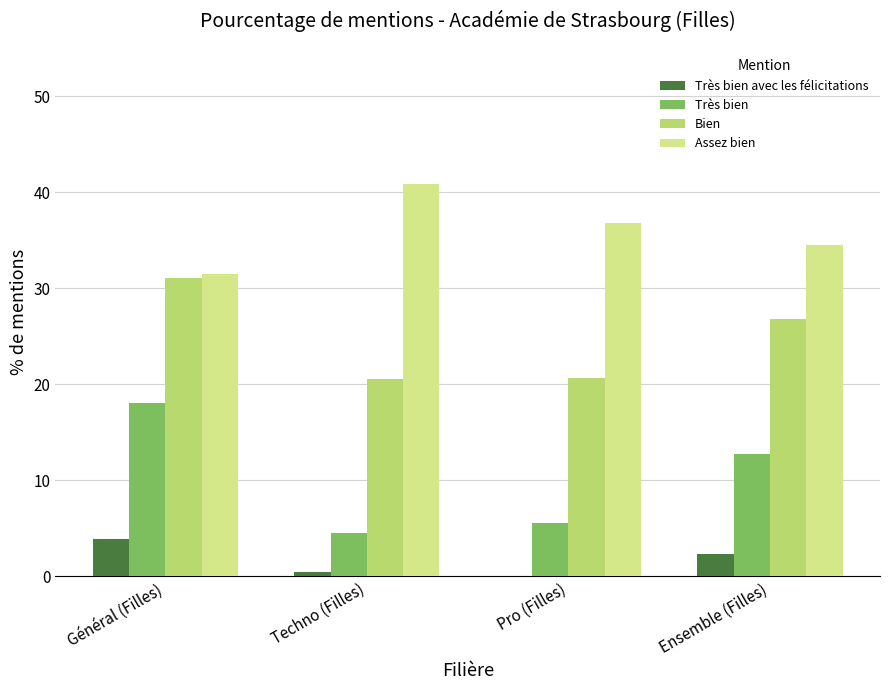

Is the value of Très bien avec les félicitations at Ensemble (Filles) greater than the value of Très bien at Techno (Filles)?

No